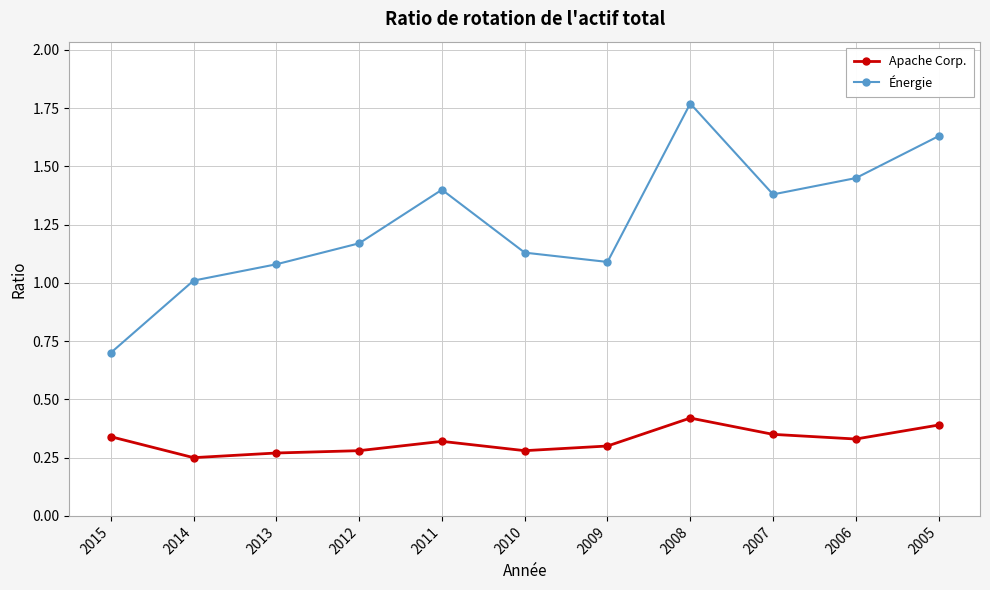

The value of Énergie at 2009 is 0.7. True or false?

False